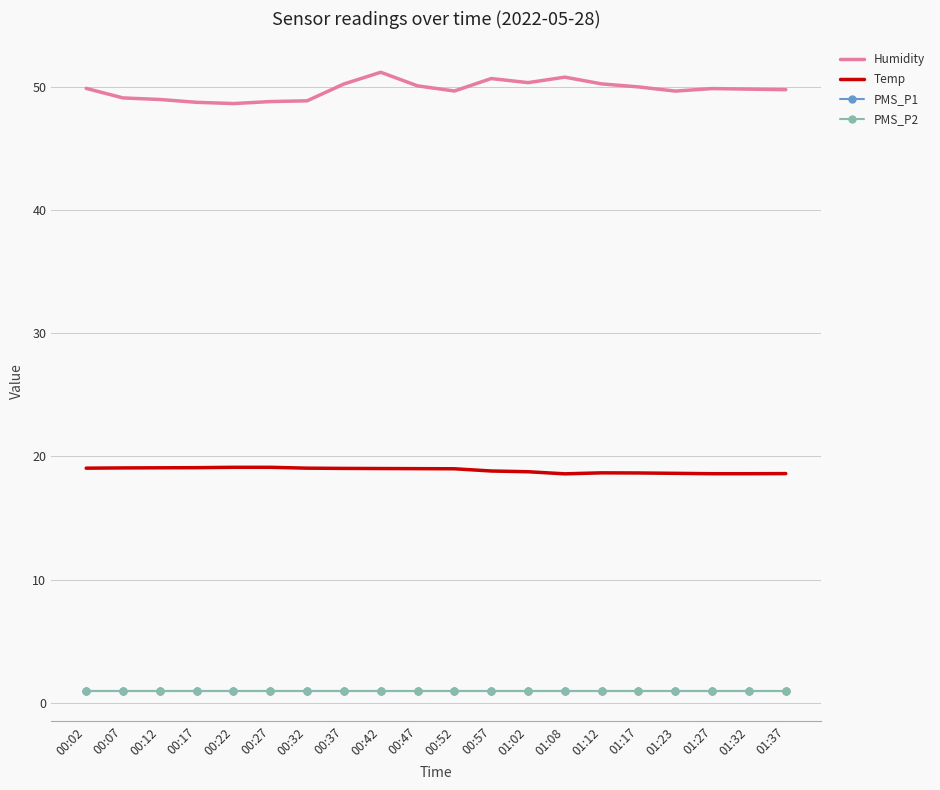

At which label is Humidity closest to 49?

00:12